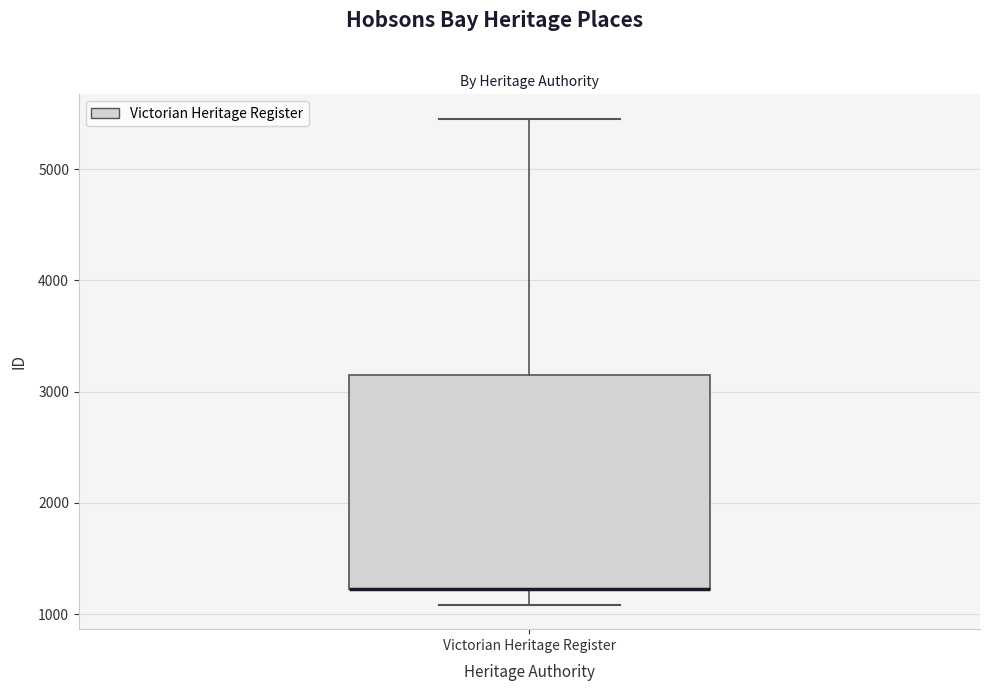

Read this box plot against the y-axis: the position of the median line, the range covered by the box, and the ends of both whiskers. The values are not printed on the chart, so give them approximately, as read against the axis.

median 1200 (drawn on the box's lower edge), box 1200 to 3100, whiskers 1100 to 5500